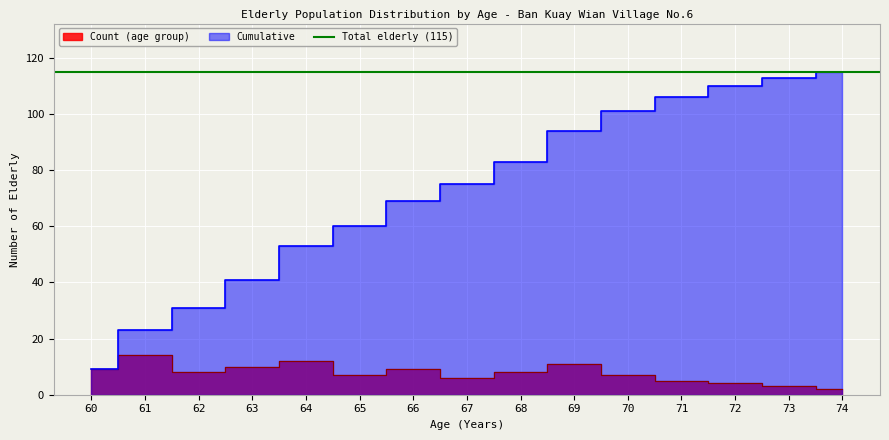

True or false: Cumulative and Count (age group) intersect in this chart.

False